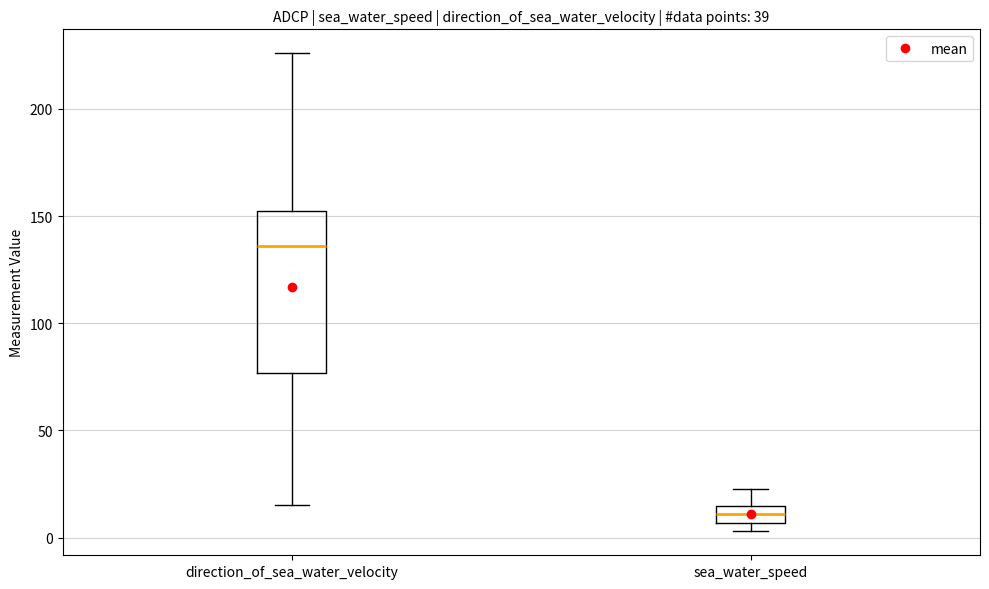

Reading left to right, read every box against the y-axis: the position of its median line, the range the box covers, and the ends of its whiskers. The values are not printed on the chart, so give them approximately, as read against the axis.

direction_of_sea_water_velocity: median 135, box 75 to 155, whiskers 15 to 225
sea_water_speed: median 10, box 5 to 15, whiskers 5 (below the box's lower edge) to 25